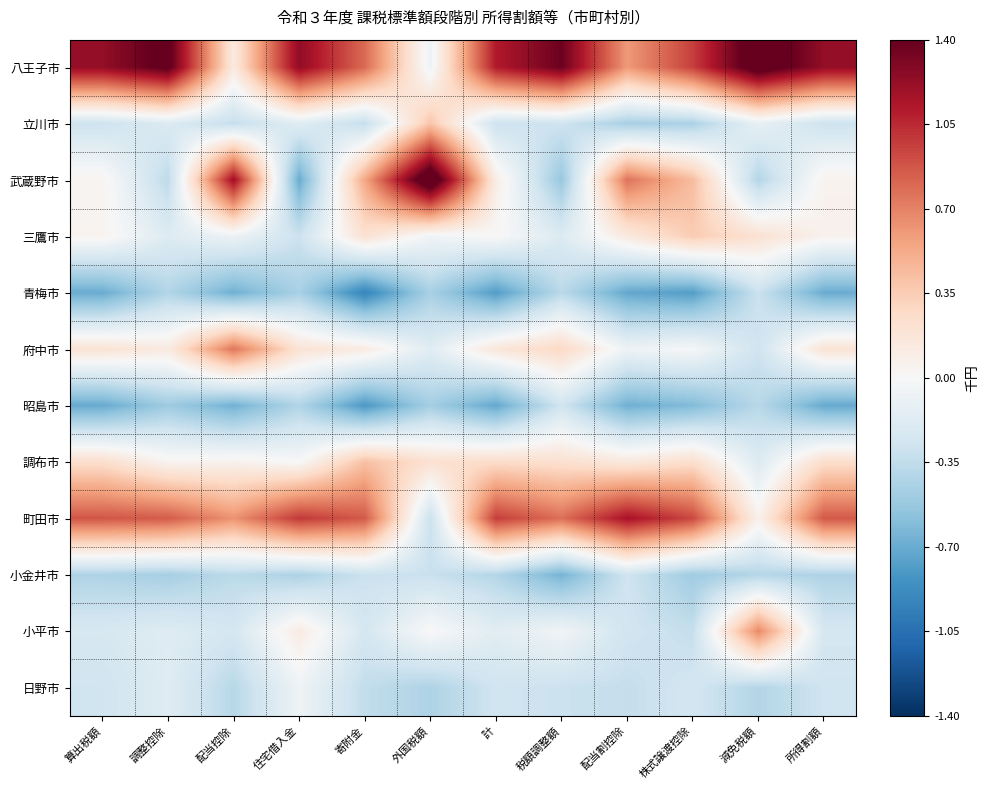

How many categories are shown in the chart?

12